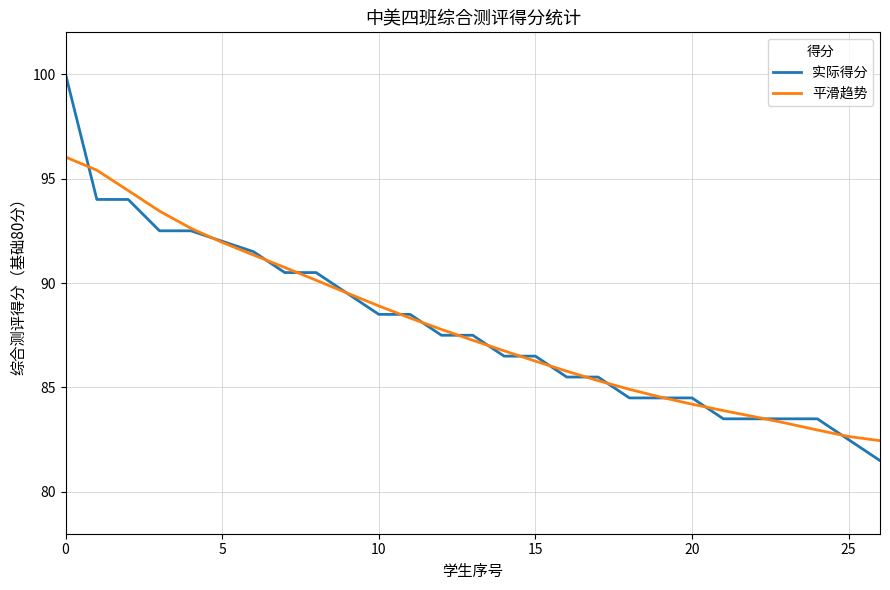

What is the average value of the 平滑趋势 series?

87.9